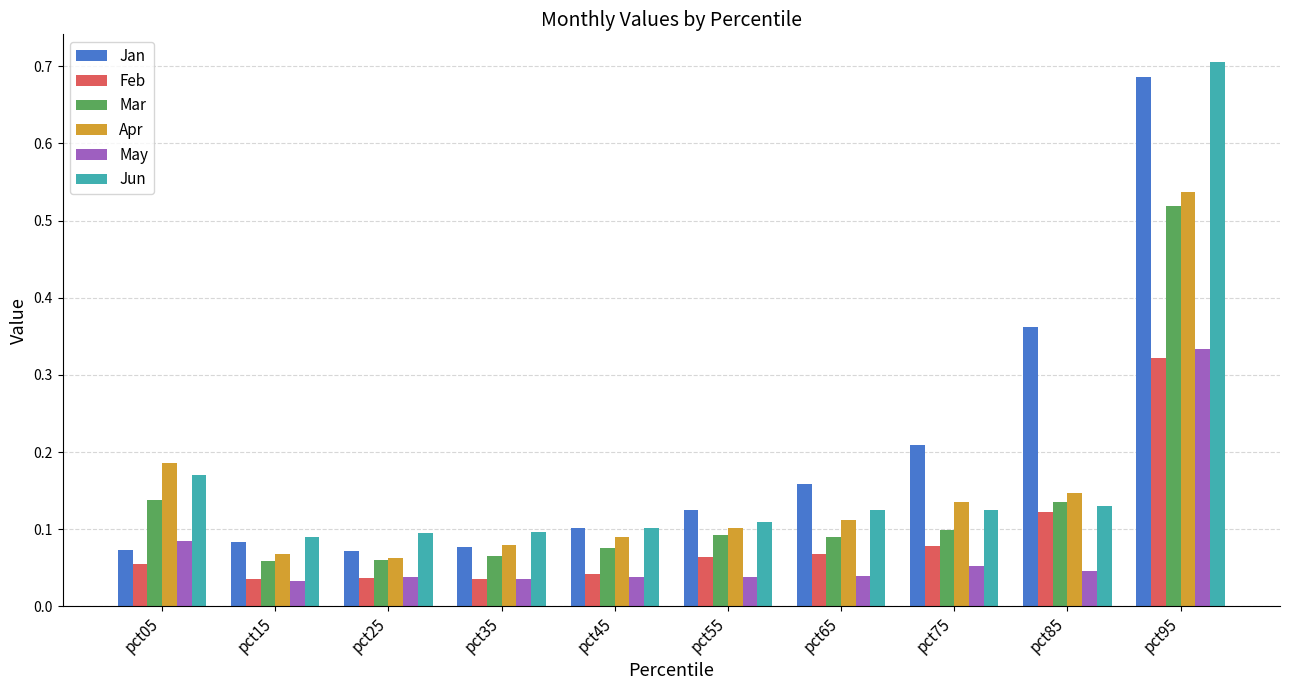

At which category is the sum across all series the highest?

pct95